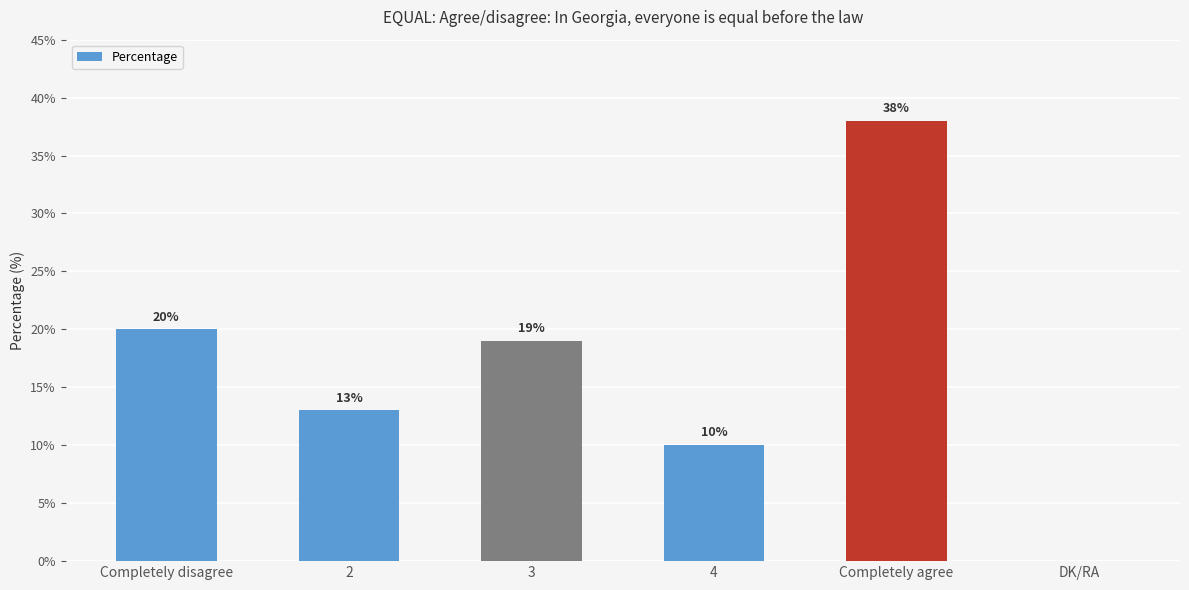

How many distinct data groups are displayed?

1